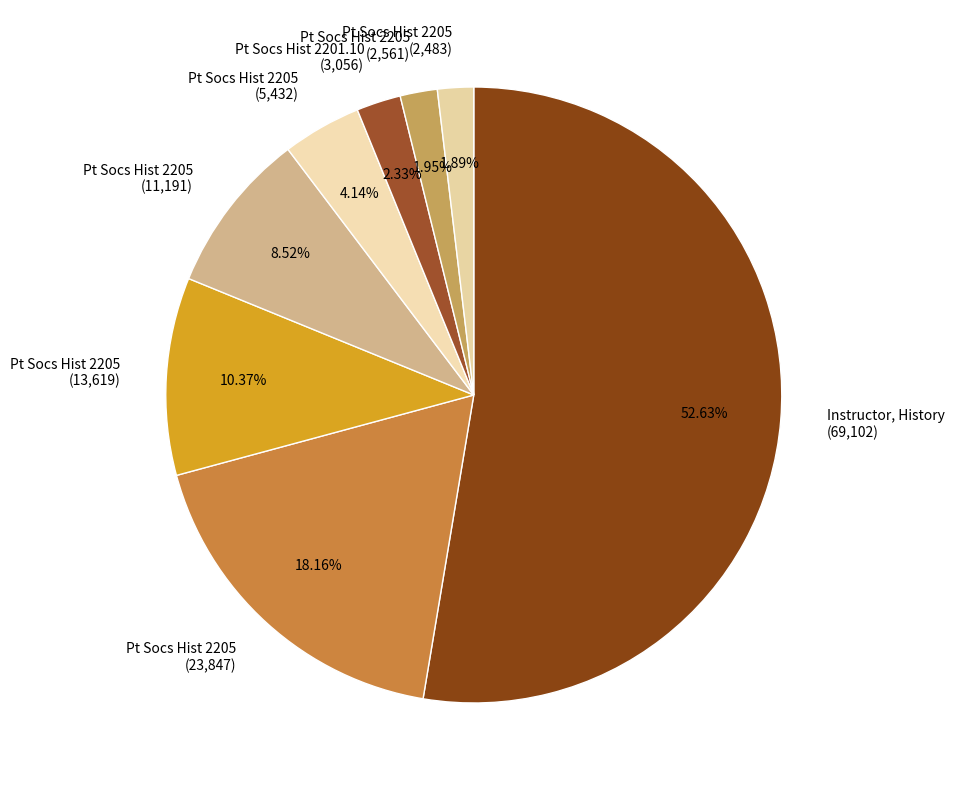

To the nearest percent, what is the difference between the largest and smallest slice percentages?

51%